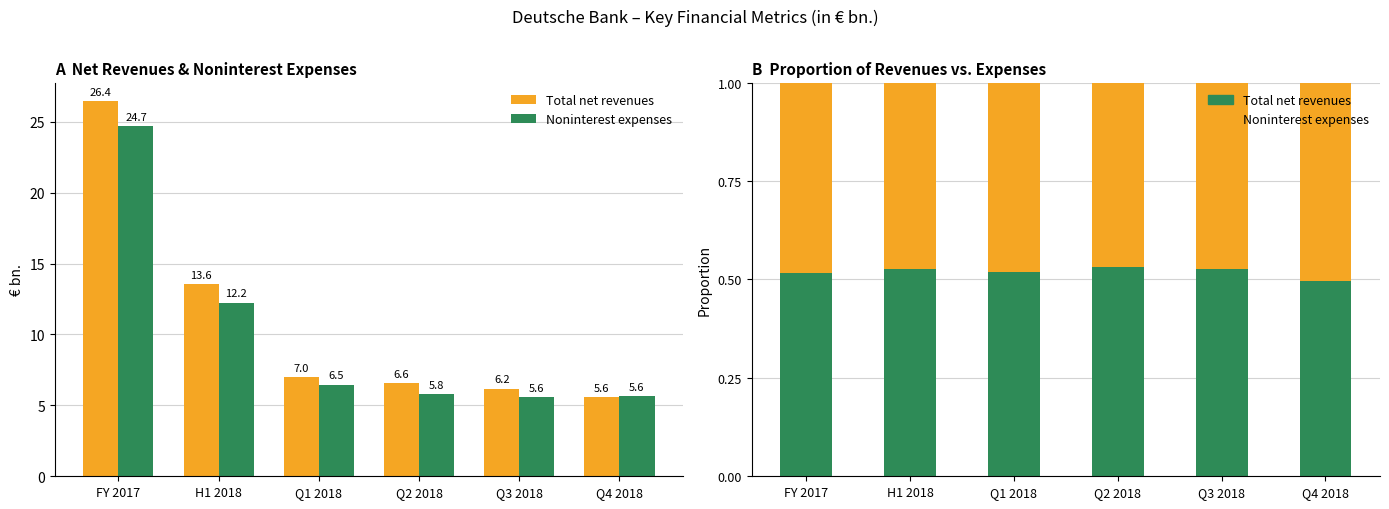

Rank the series by their maximum value, from lowest to highest.

Noninterest expenses, Total net revenues